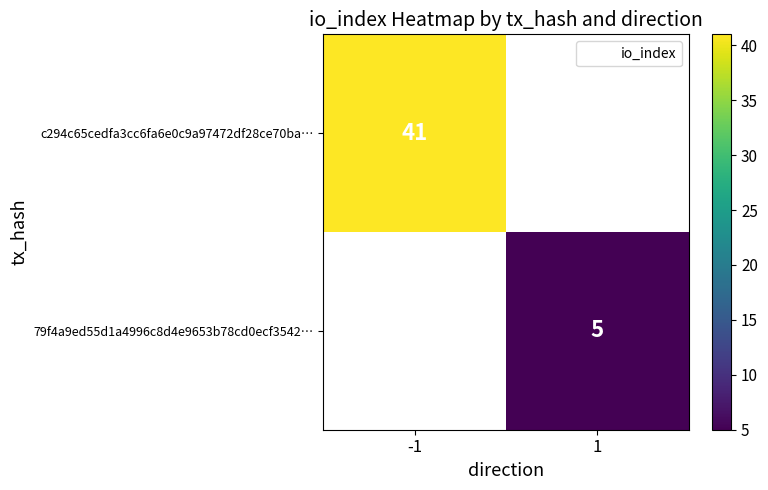

What is the highest value of the c294c65cedfa3cc6fa6e0c9a97472df28ce70ba… series?

41.0